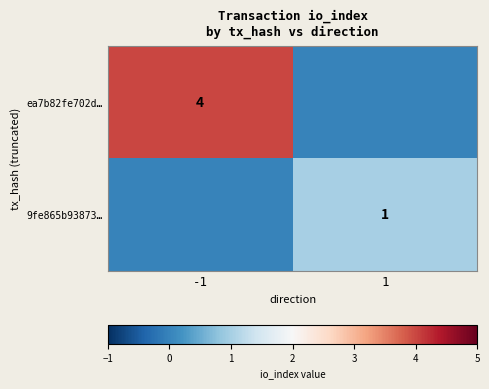

The ea7b82fe702d… series shows 2 at -1. True or false?

False